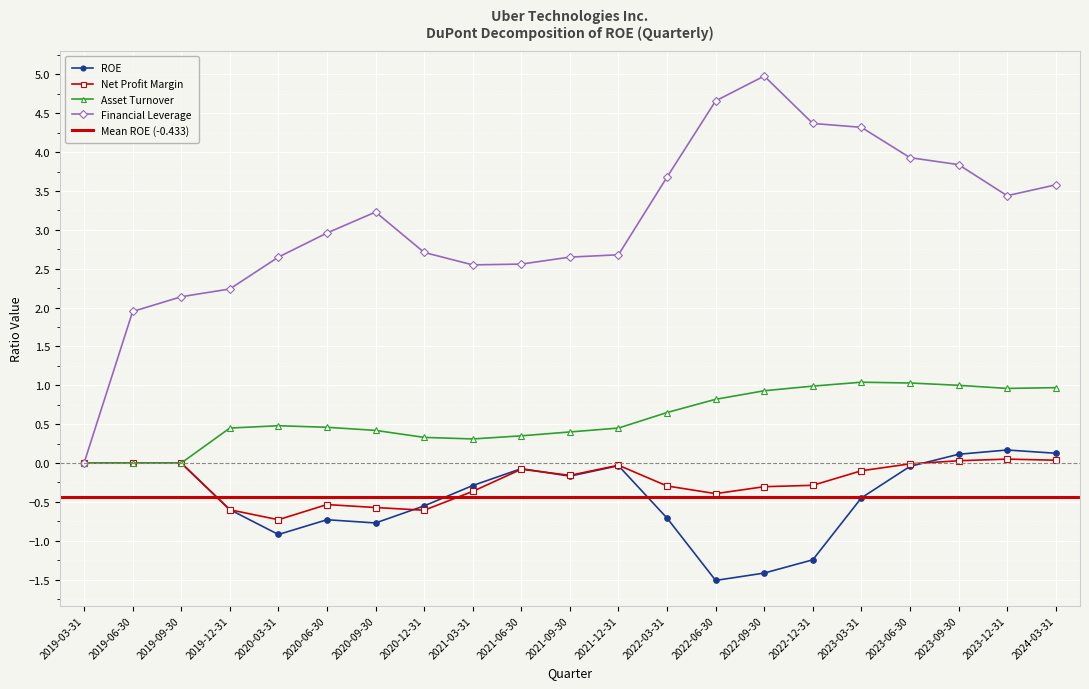

Is this an area chart (filled region under the line)?

No